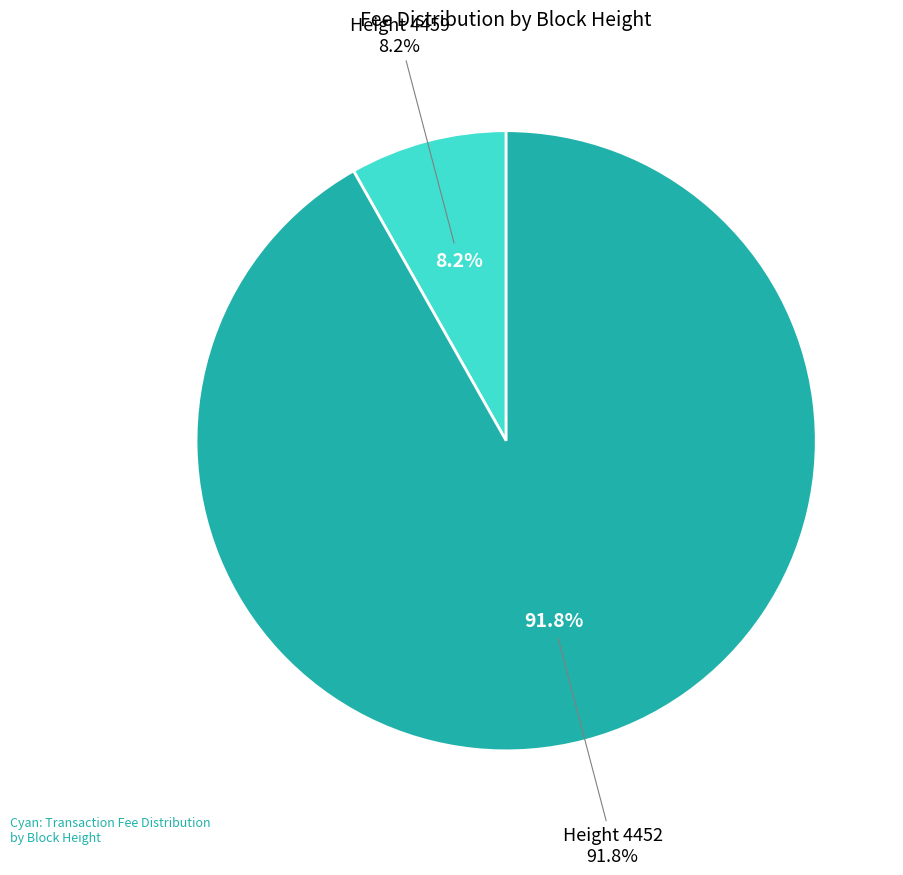

Rank the categories by value from lowest to highest.

Height 4459, Height 4452